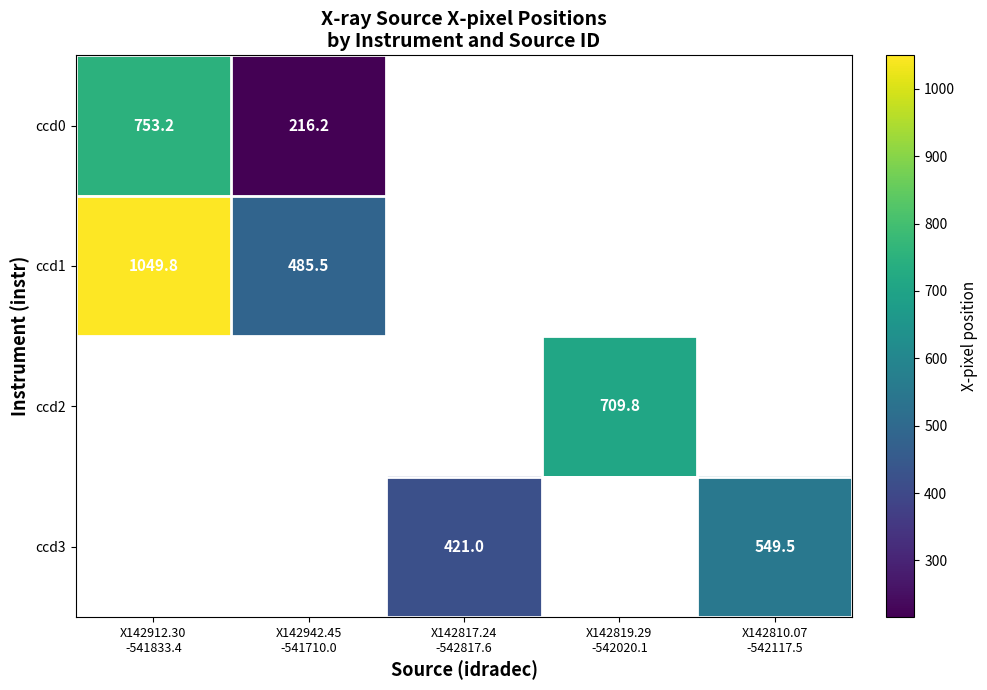

At which label does ccd0 reach its minimum?

X142942.45 -541710.0